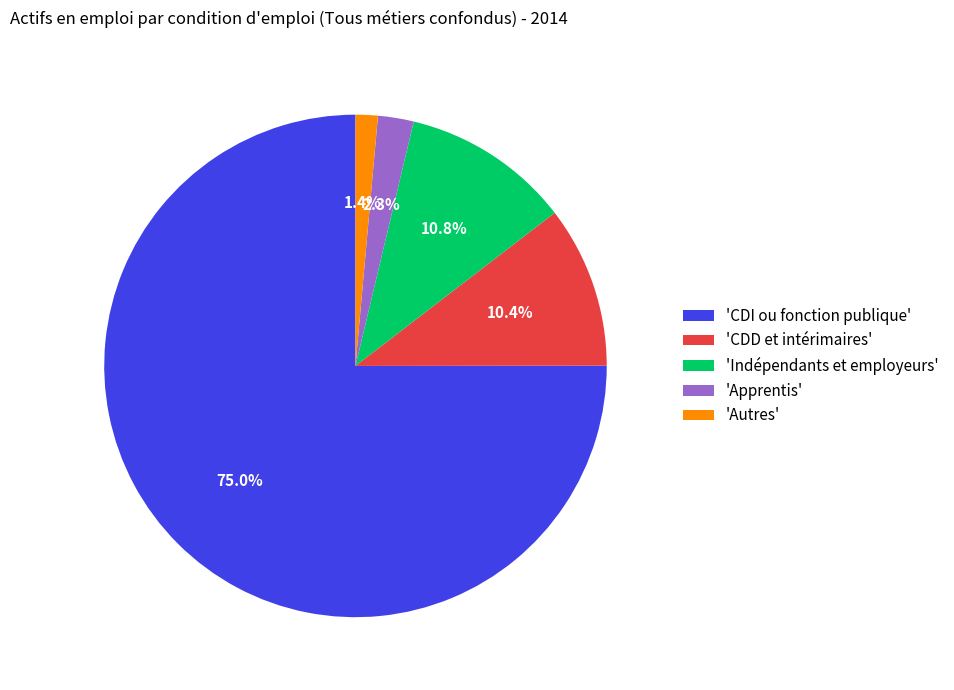

How many segments does this pie chart have?

5